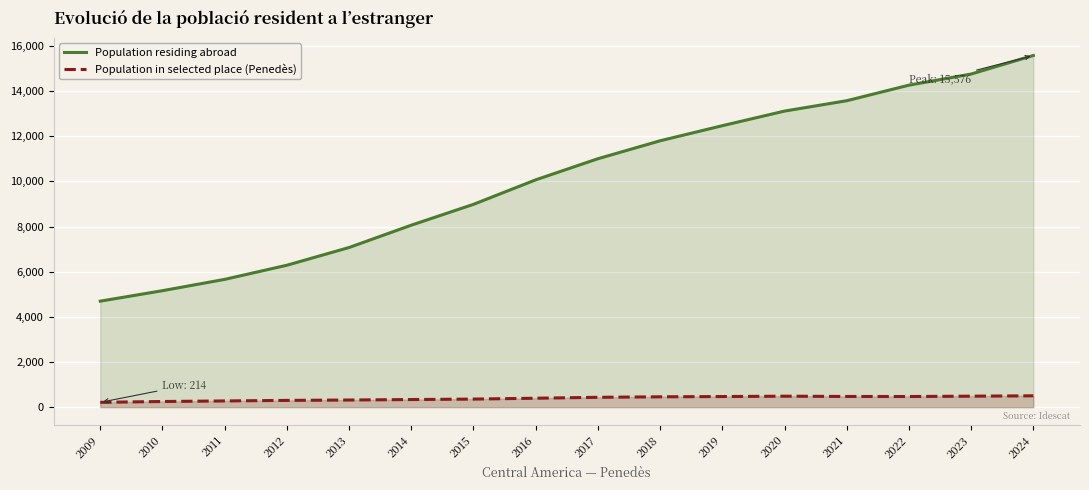

Which series has the largest total across all categories?

Population residing abroad